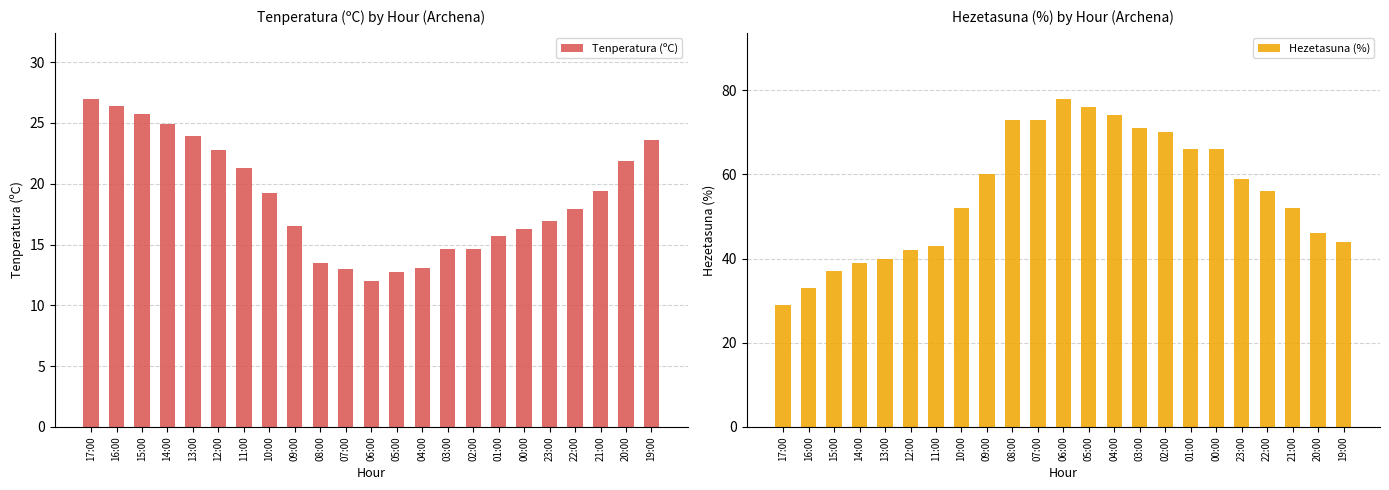

Where does the Tenperatura (ºC) series first go above 17?

17:00